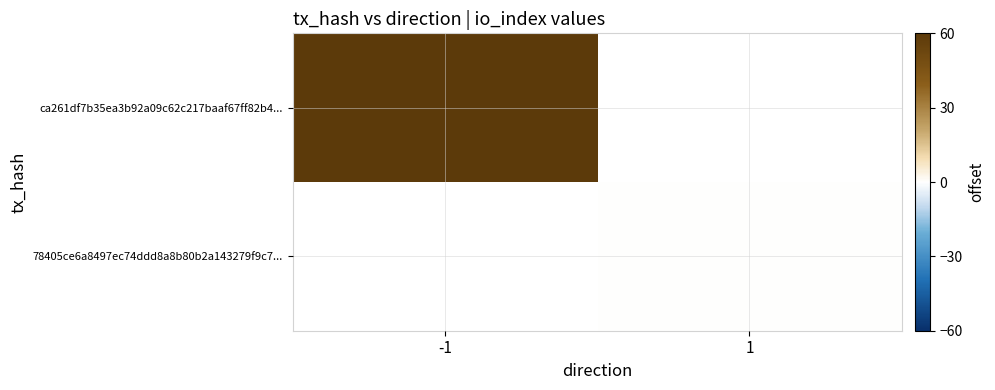

At how many categories does at least one series exceed 21?

1